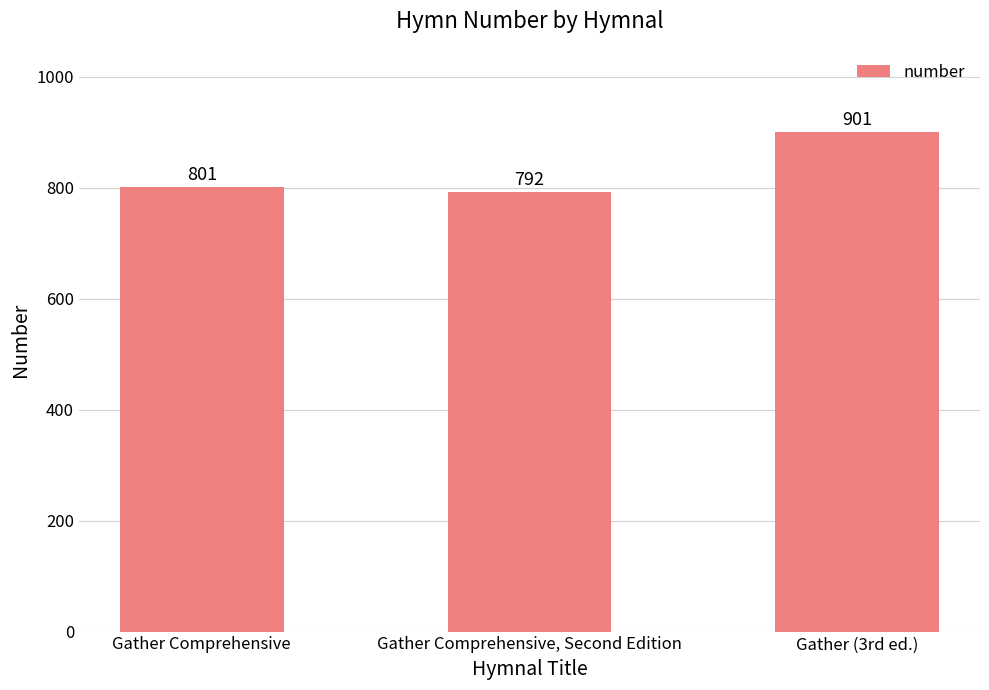

Rank the categories by value from highest to lowest.

Gather (3rd ed.), Gather Comprehensive, Gather Comprehensive, Second Edition